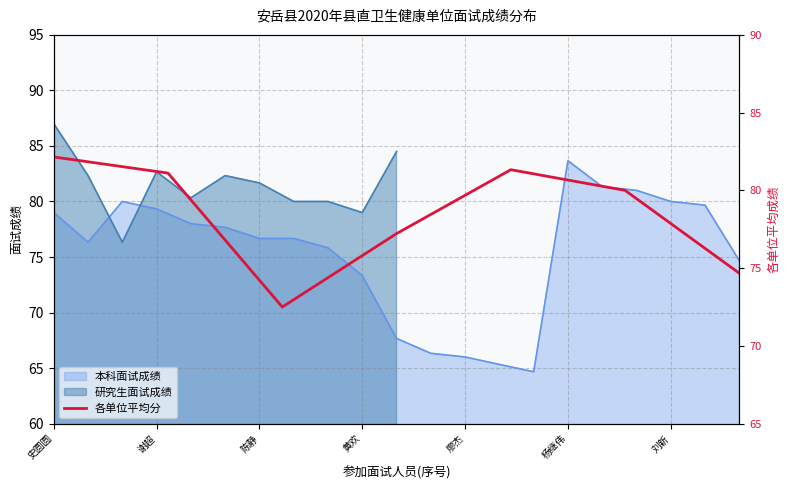

What is the value of the 2nd point from the left?

81.1